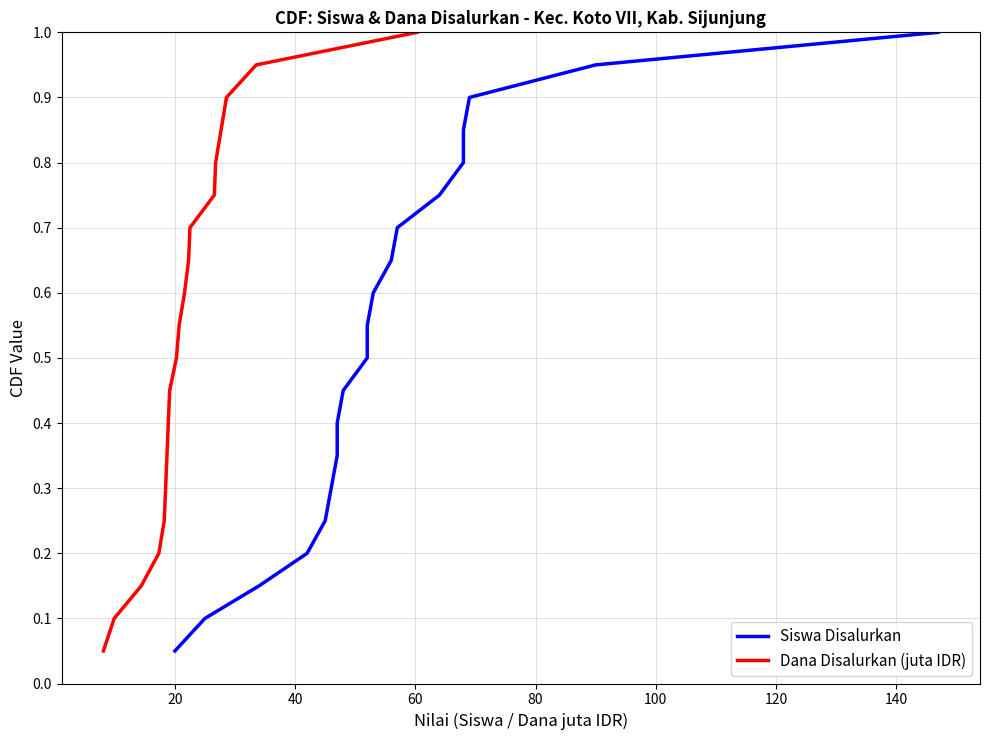

Reading left to right, what are all the values shown in this chart?

Siswa Disalurkan: 0.1	0.1	0.1	0.2	0.2	0.3	0.3	0.4	0.5	0.5	0.6	0.6	0.7	0.7	0.8	0.8	0.8	0.9	0.9	1.0
Dana Disalurkan (juta IDR): 0.1	0.1	0.1	0.2	0.2	0.3	0.3	0.4	0.5	0.5	0.6	0.6	0.7	0.7	0.8	0.8	0.8	0.9	0.9	1.0